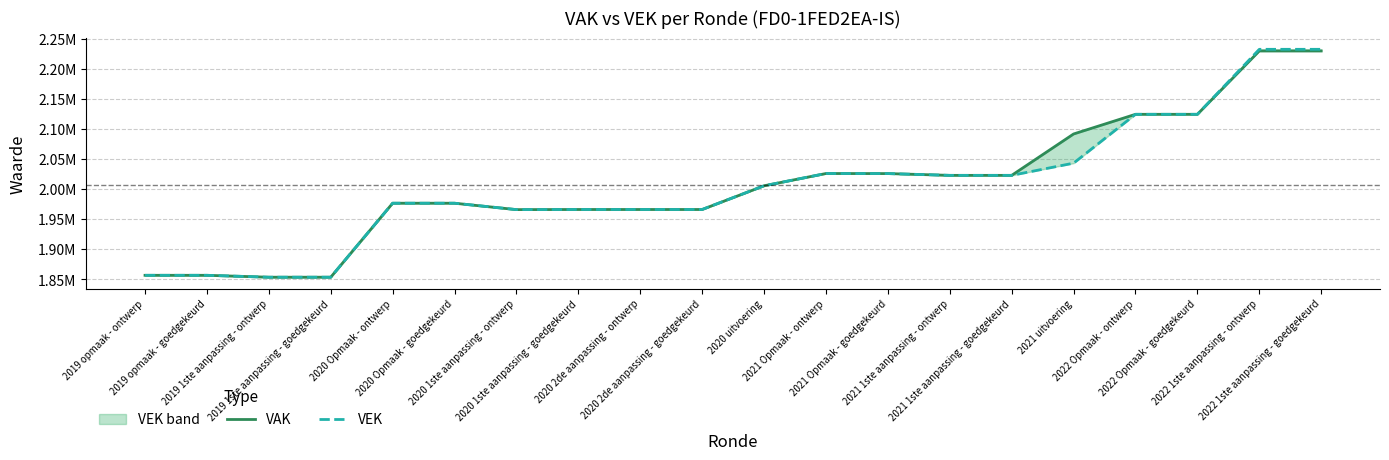

The VAK series shows 2914740 at 2022 Opmaak - ontwerp. True or false?

False